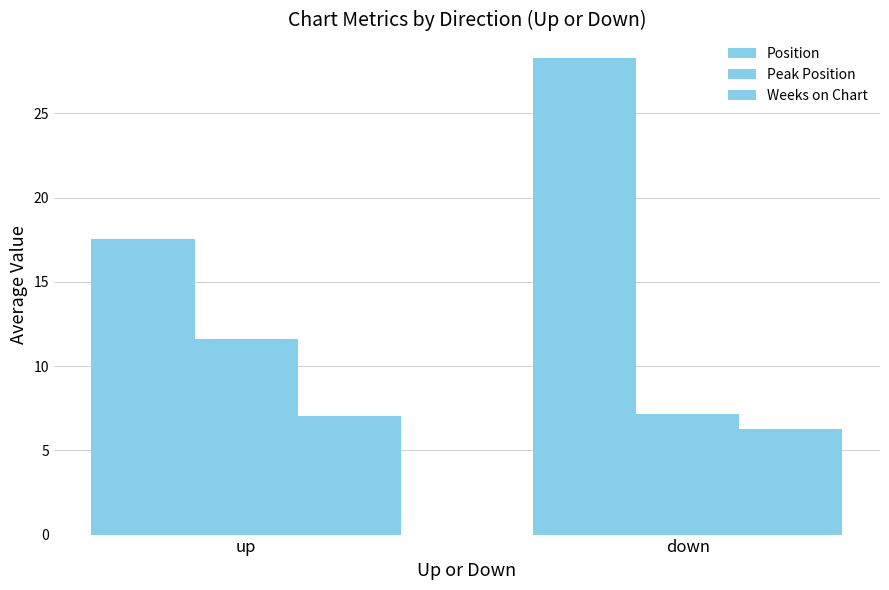

At which category is the sum across all series the highest?

down